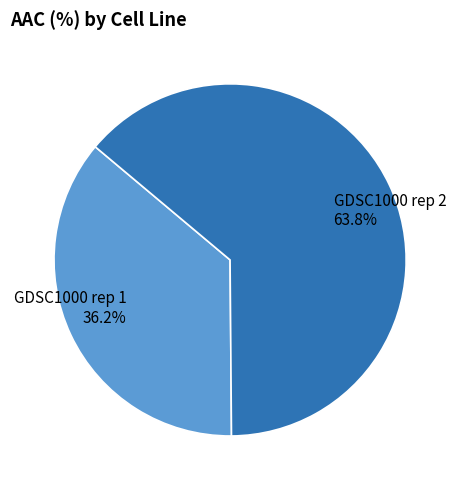

Is there any slice that represents more than half of the pie?

Yes